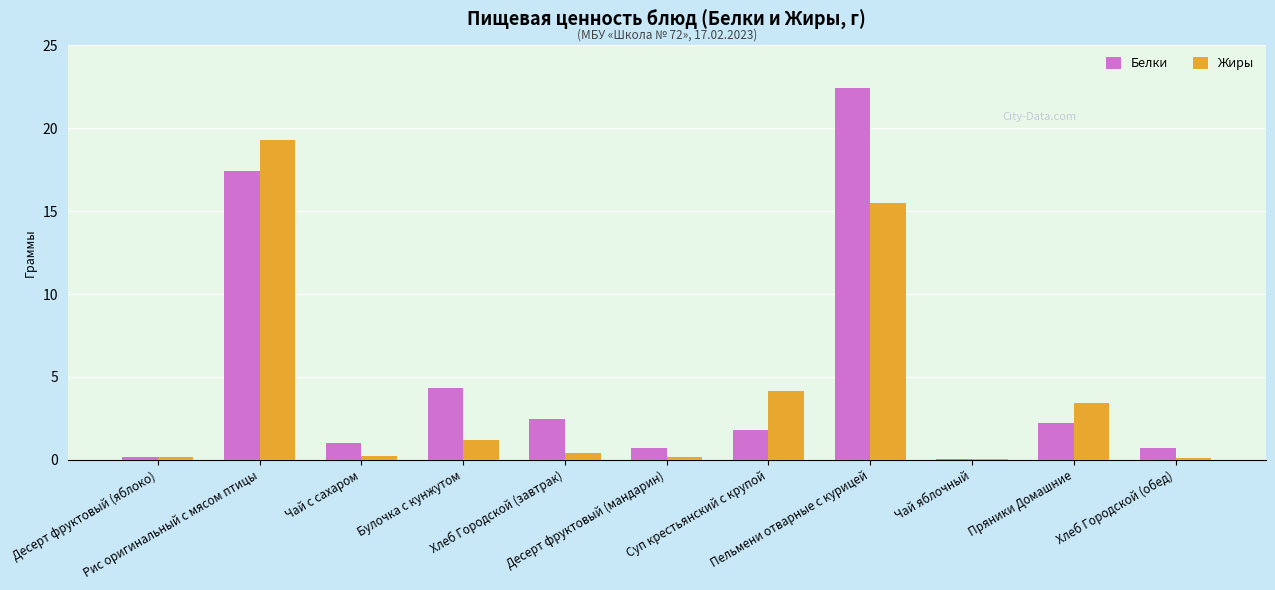

What is the sum of all Жиры values?

44.7